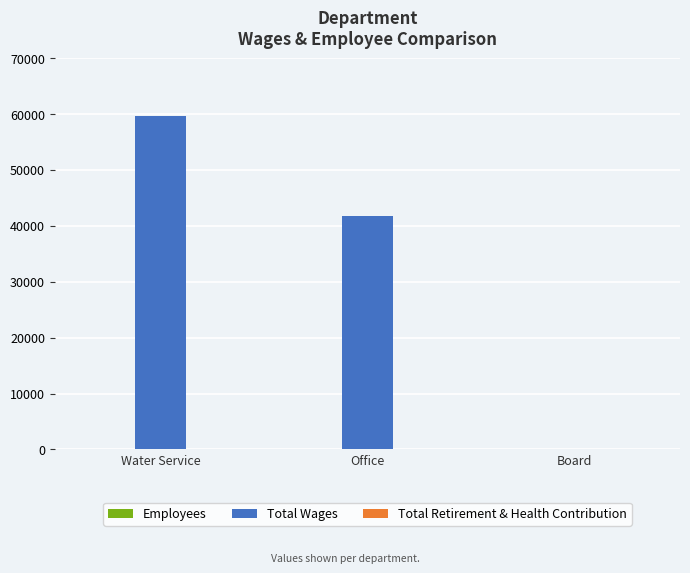

True or false: Total Wages has a value of 26509 at Office.

False